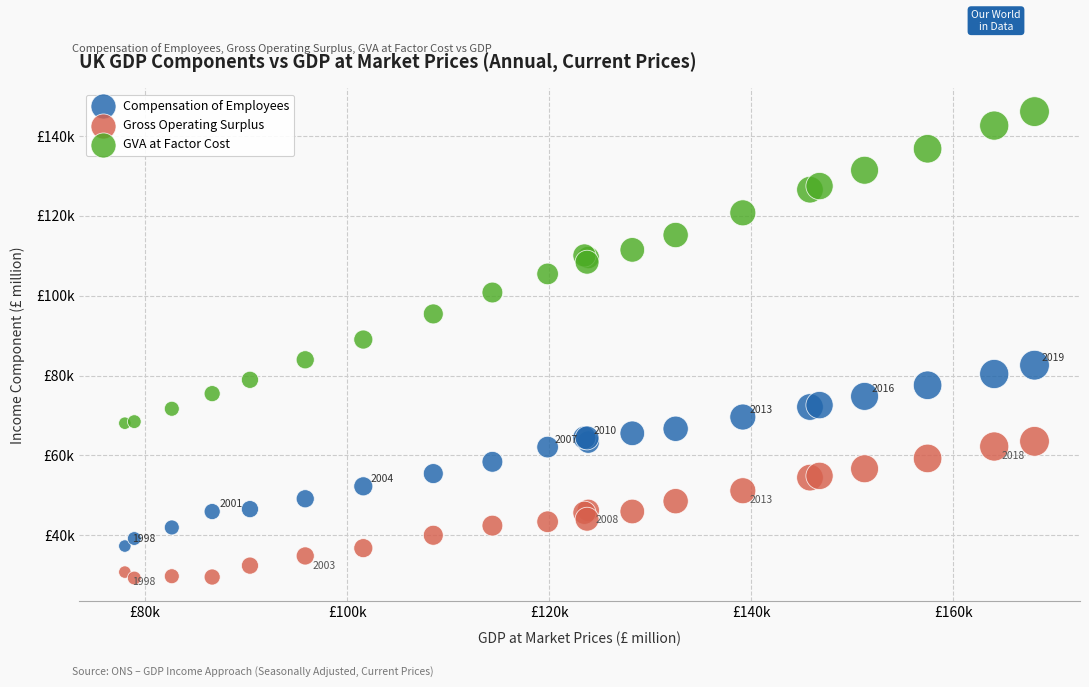

Which series reaches the maximum Y coordinate?

GVA at Factor Cost